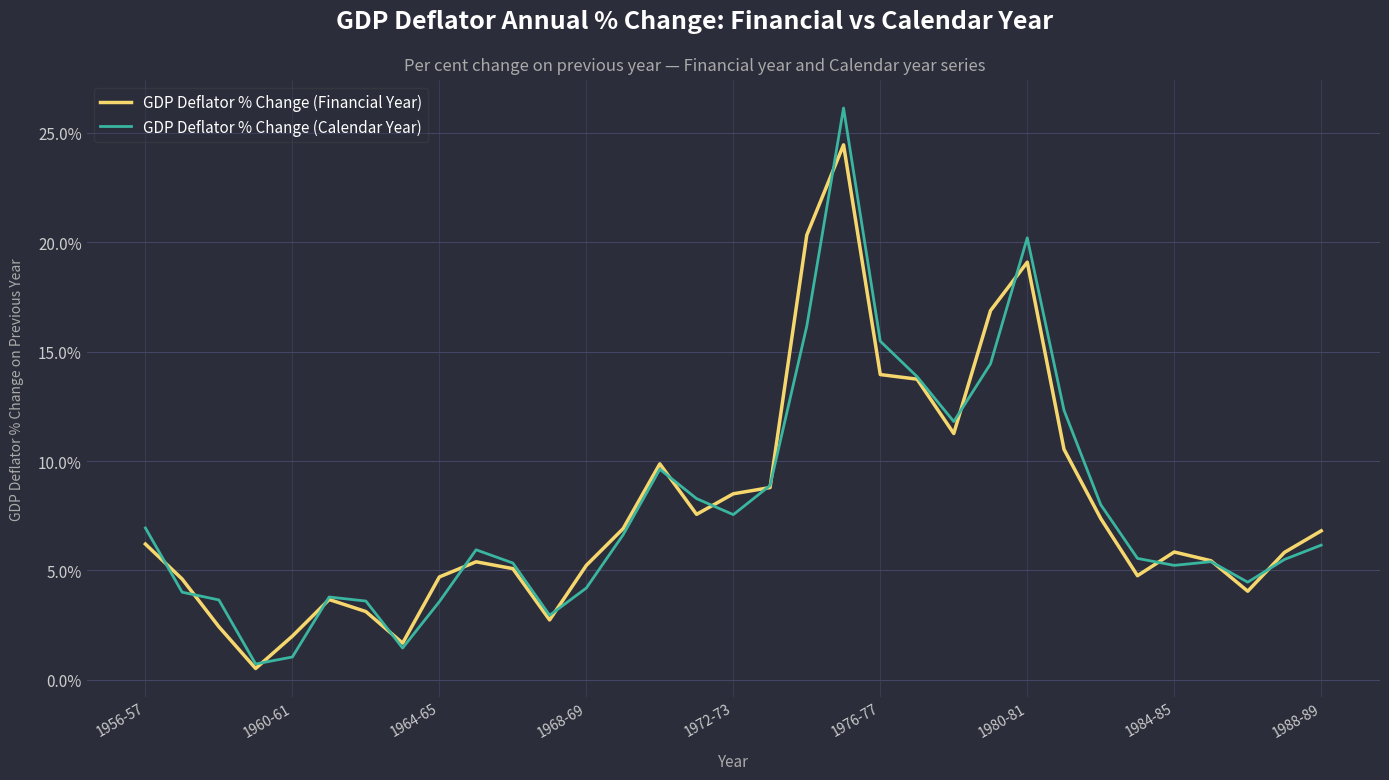

Which series has the widest spread of values?

GDP Deflator % Change (Calendar Year)